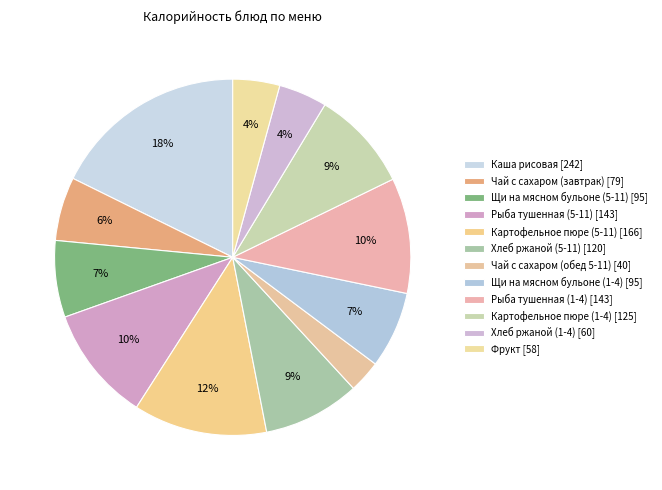

What percentage is NOT represented by Картофельное пюре (5-11)?

87.9%